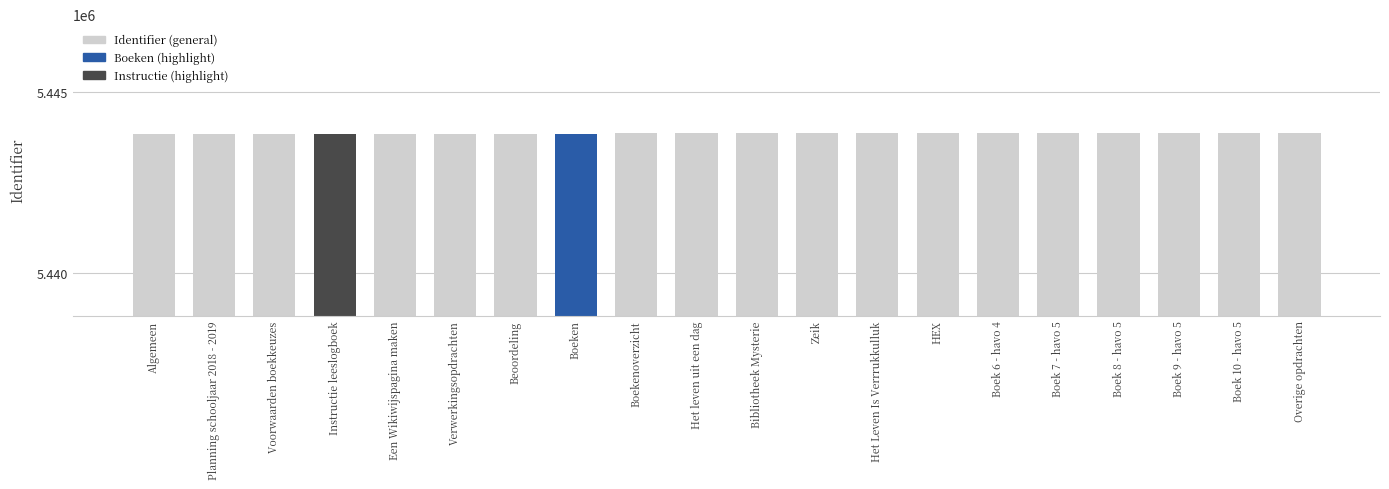

What is the maximum value shown in the chart?

5443856